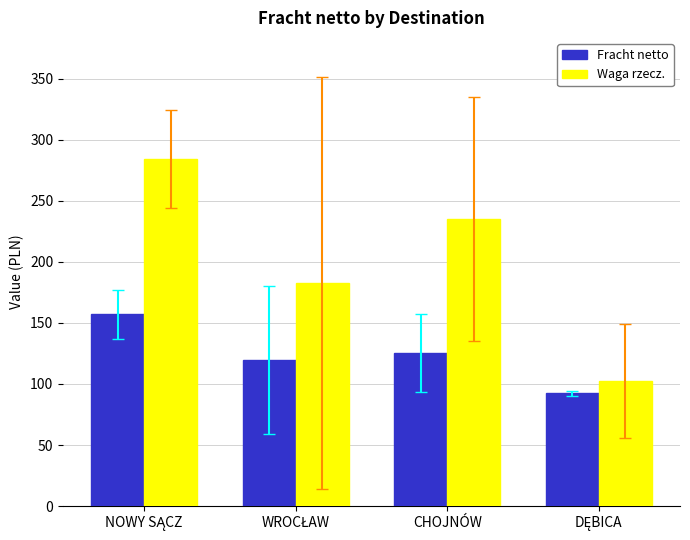

List the series in order of their overall mean, highest first.

Waga rzecz., Fracht netto